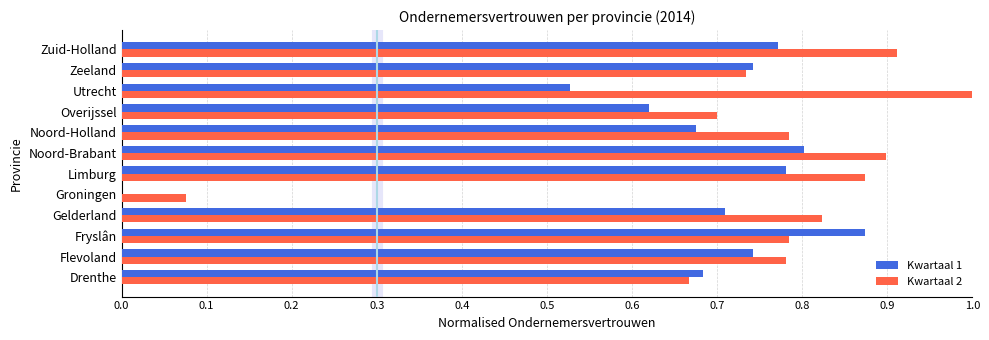

How many values in the Kwartaal 1 series exceed 0?

11